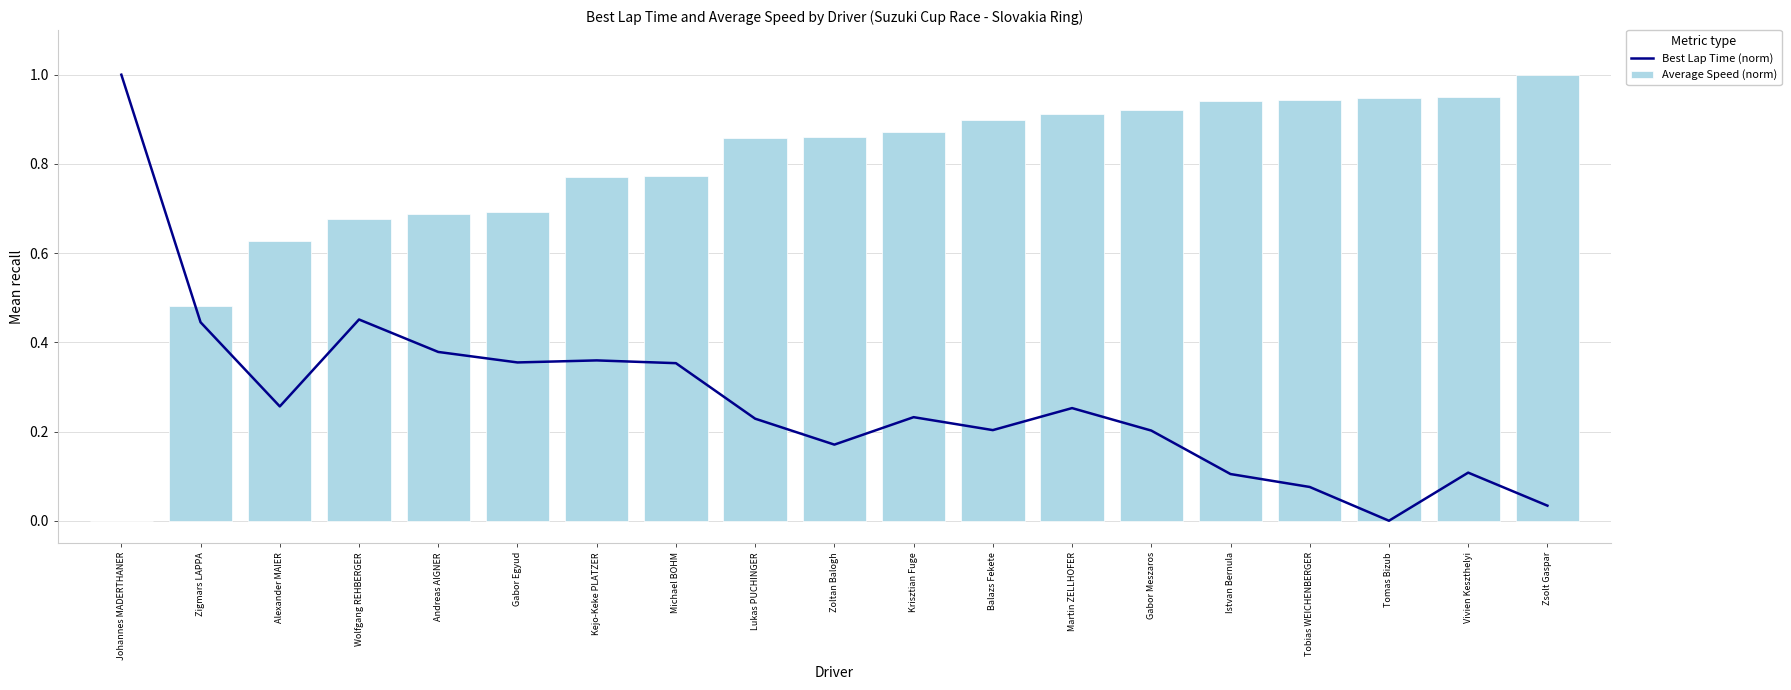

True or false: Average Speed (norm) has a value of 0.6 at Martin ZELLHOFER.

False